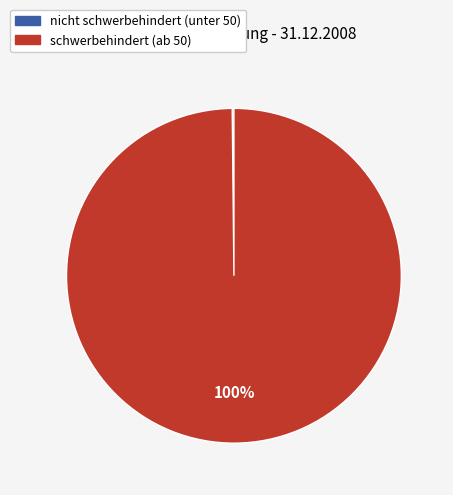

To the nearest percent, what is the difference between the largest and smallest slice percentages?

100%